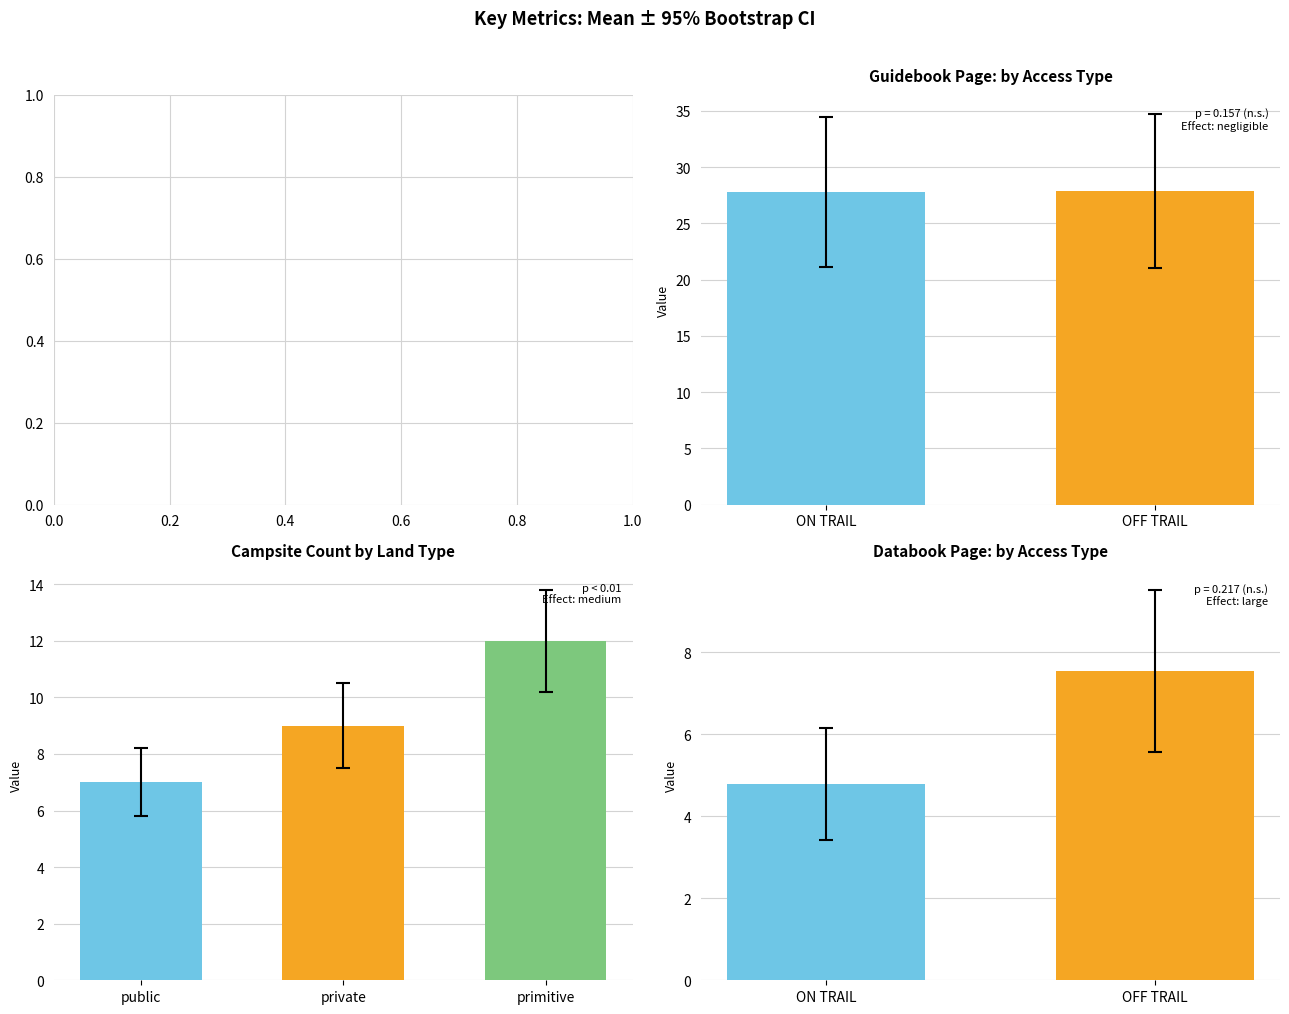

What is the maximum value shown in the chart?

27.9